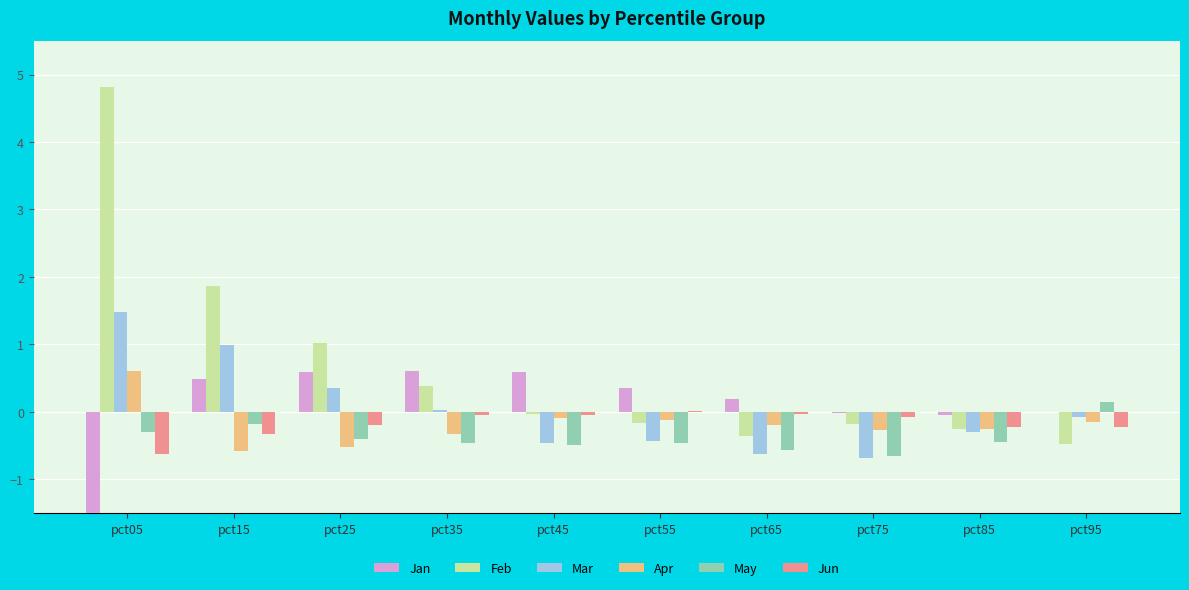

How many negative values does the Jan series have?

3